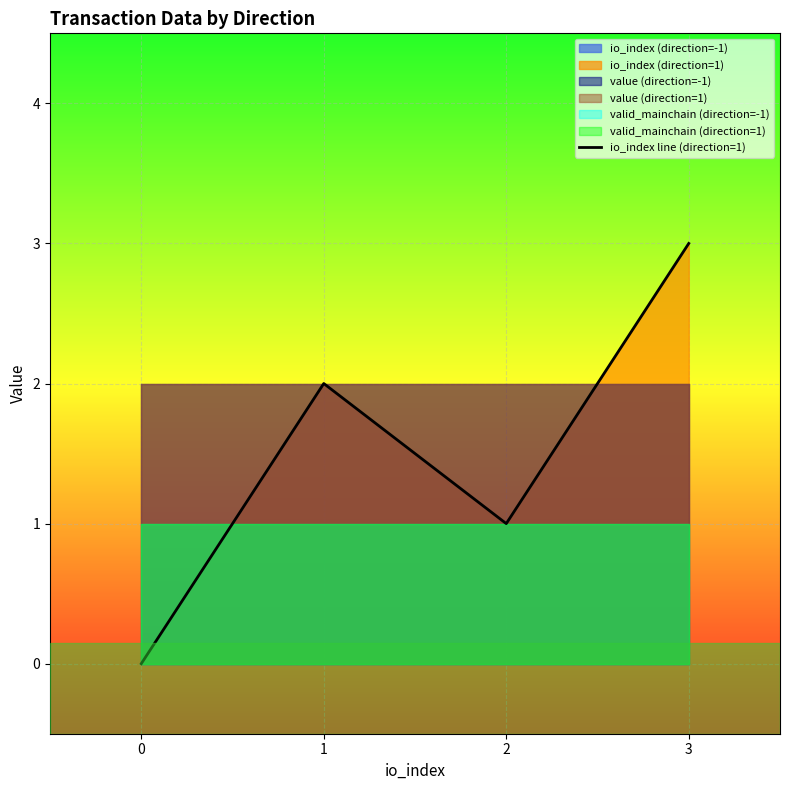

How many interior local valleys (lower than both neighbors) does the data have?

1